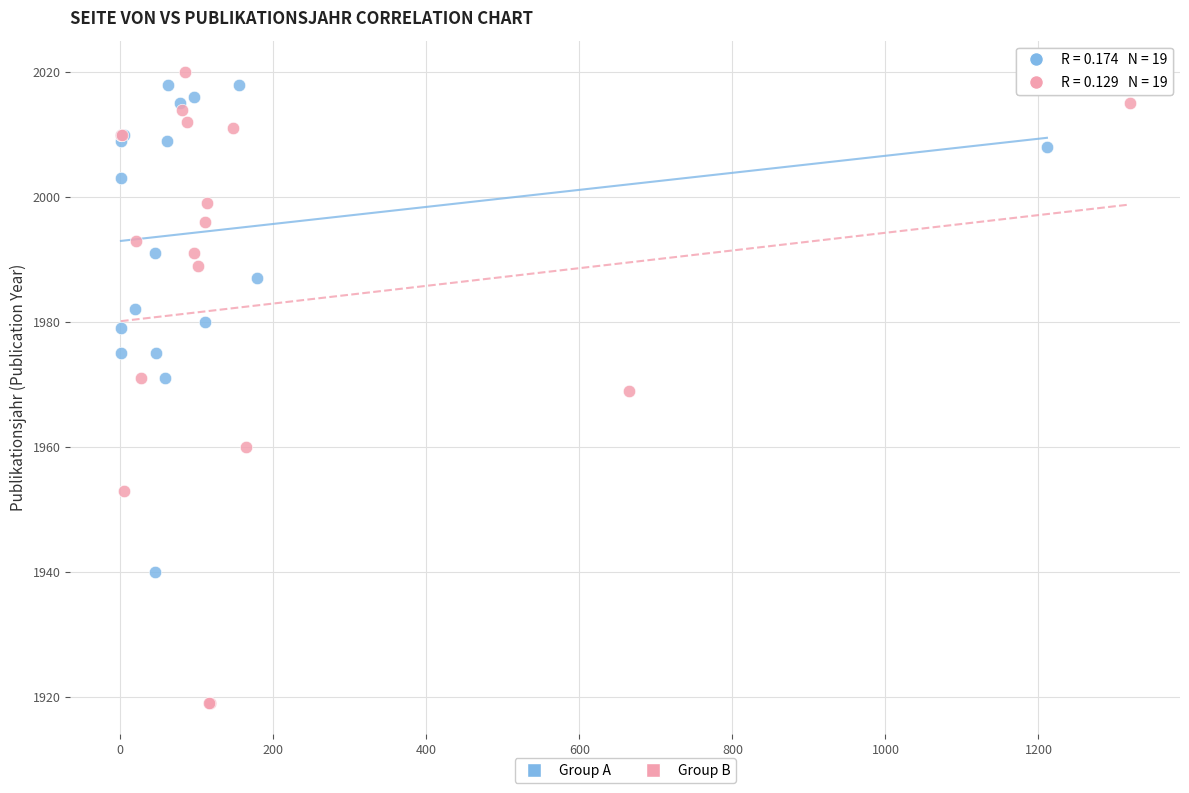

Which series contains the lowest Y value?

Group B